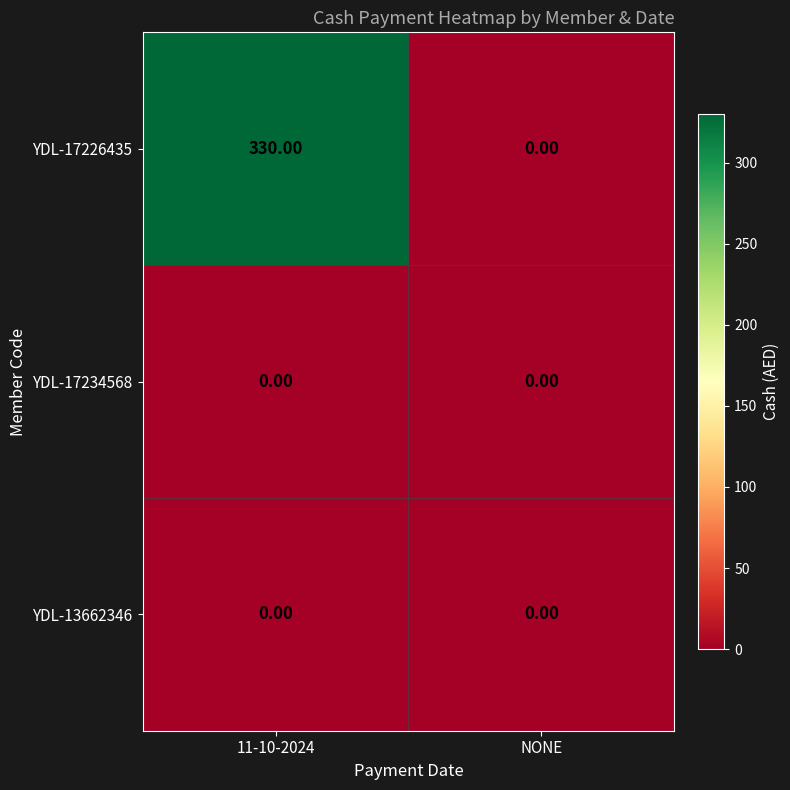

Rank the categories by YDL-17226435 value from lowest to highest.

NONE, 11-10-2024